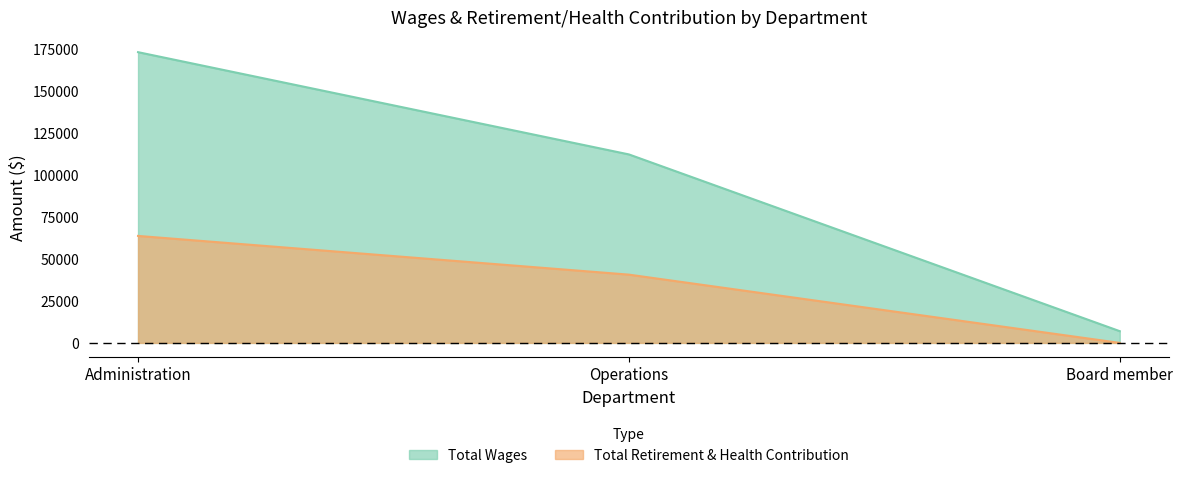

How many series are shown in this chart?

2